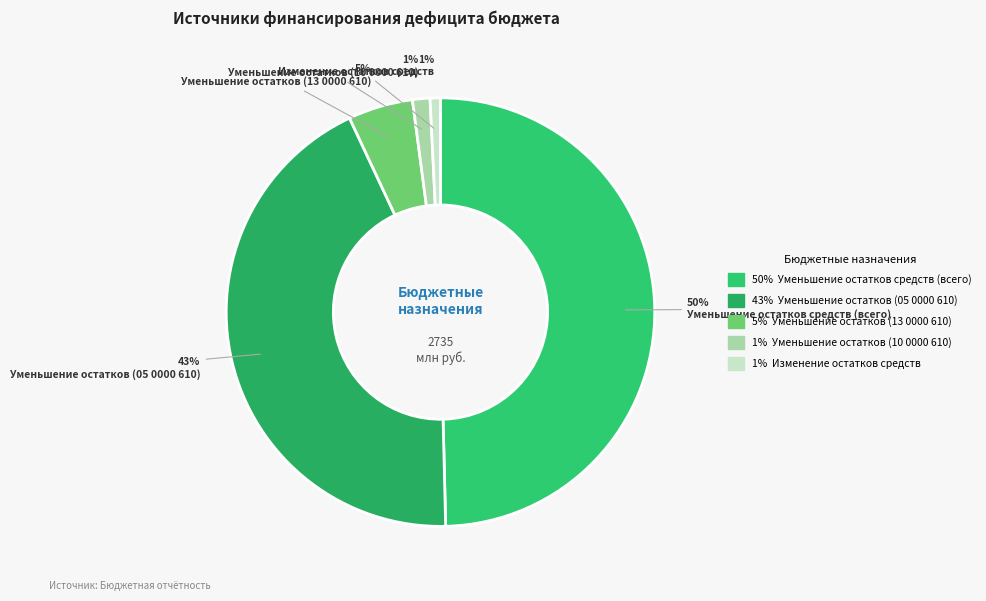

Does any single category account for the majority?

No